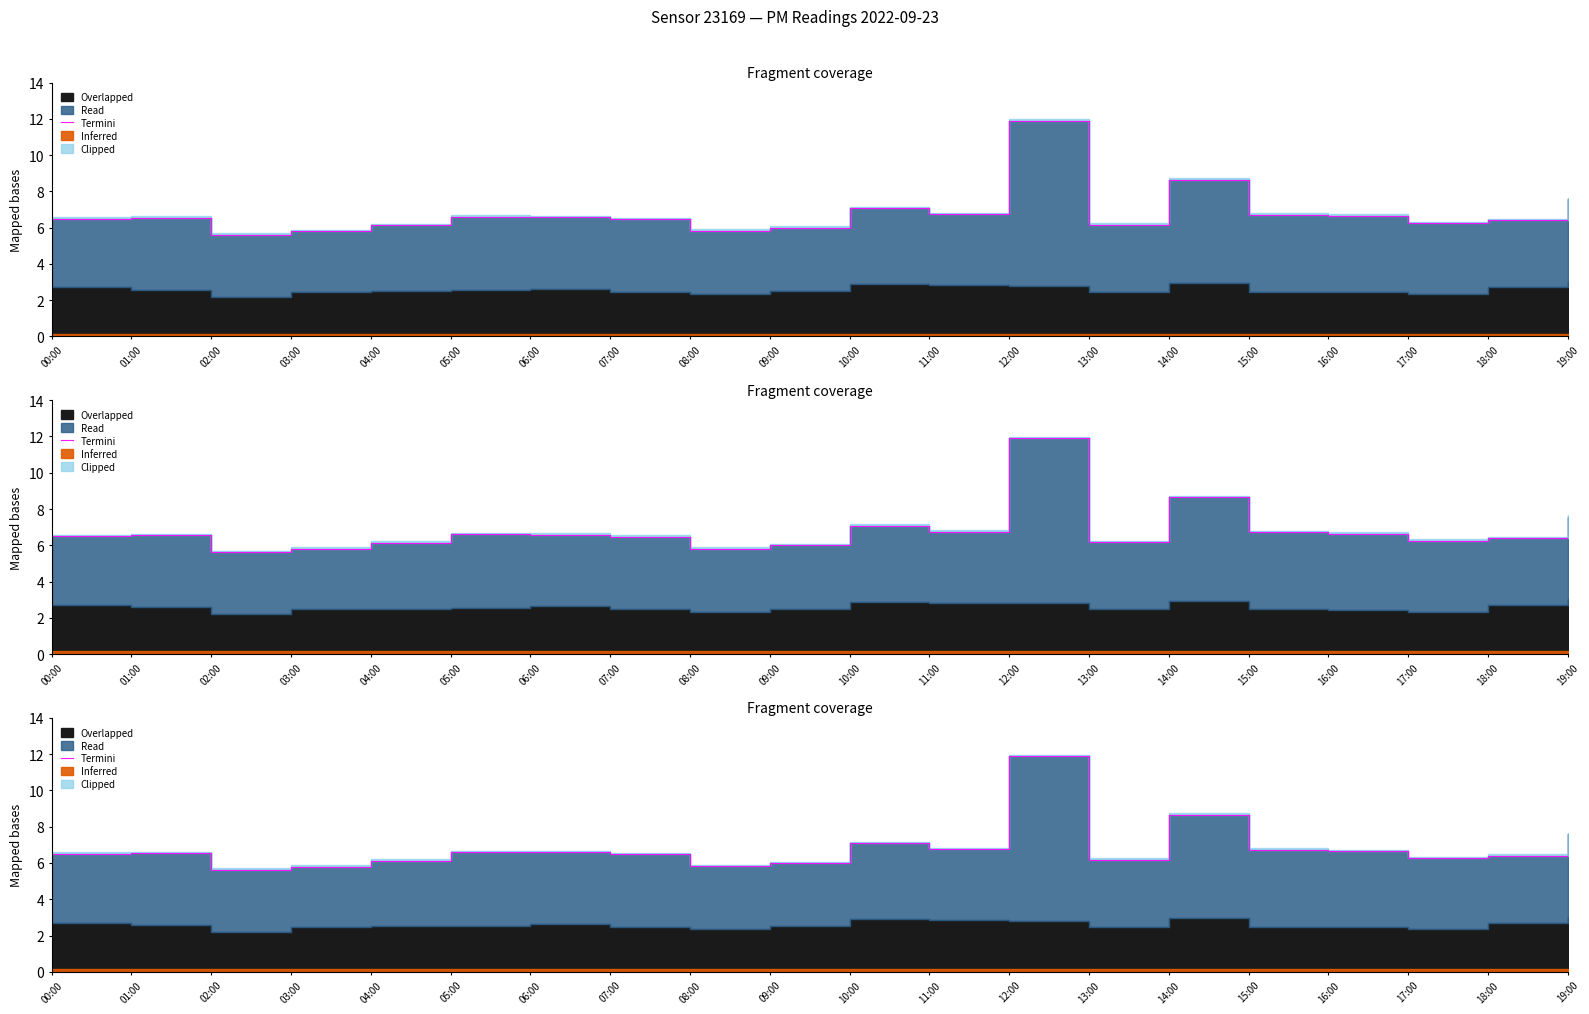

What is the label of the 13th point from the right?

07:00